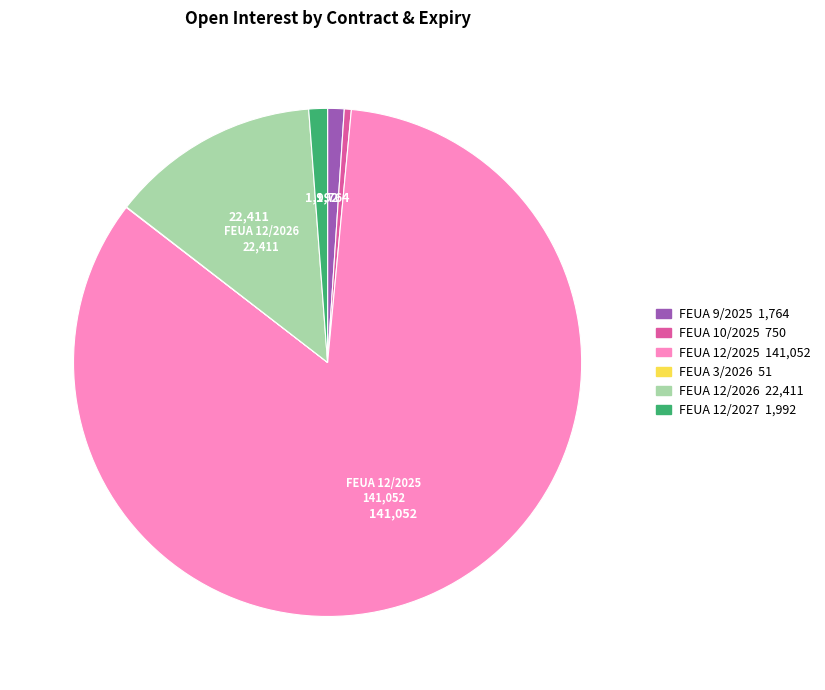

The FEUA 12/2027 slice represents 10% of the pie. True or false?

False